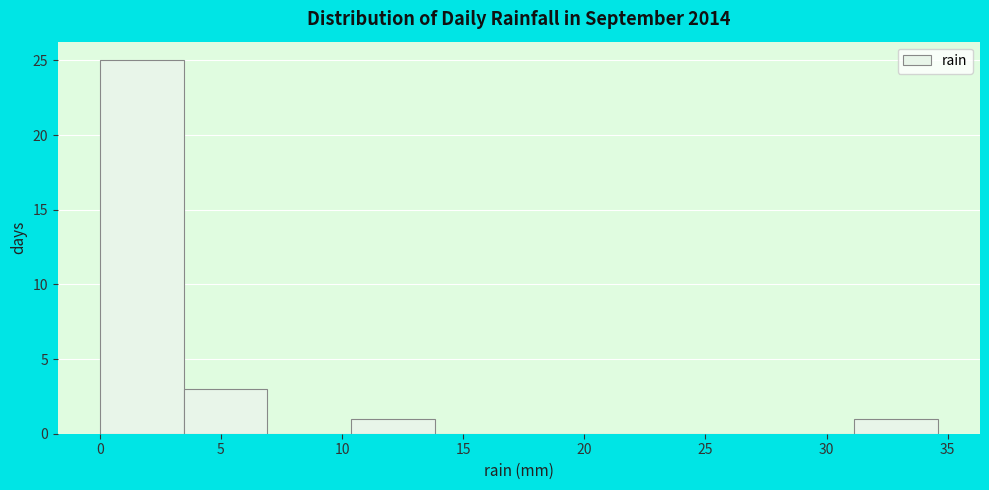

Reading left to right, transcribe this chart: for each bar, give the range it covers on the x-axis and its height. Neither the bar edges nor the heights are printed on the chart, so give them approximately, as read against the axes.

0.0 to 3.5: 25
3.5 to 7.0: 3
7.0 to 10.5: 0
10.5 to 14.0: 1
14.0 to 17.5: 0
17.5 to 21.0: 0
21.0 to 24.0: 0
24.0 to 27.5: 0
27.5 to 31.0: 0
31.0 to 34.5: 1